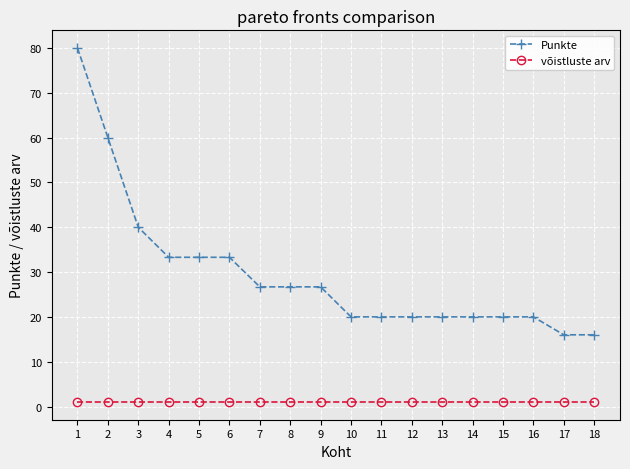

True or false: võistluste arv and Punkte cross at least once.

False